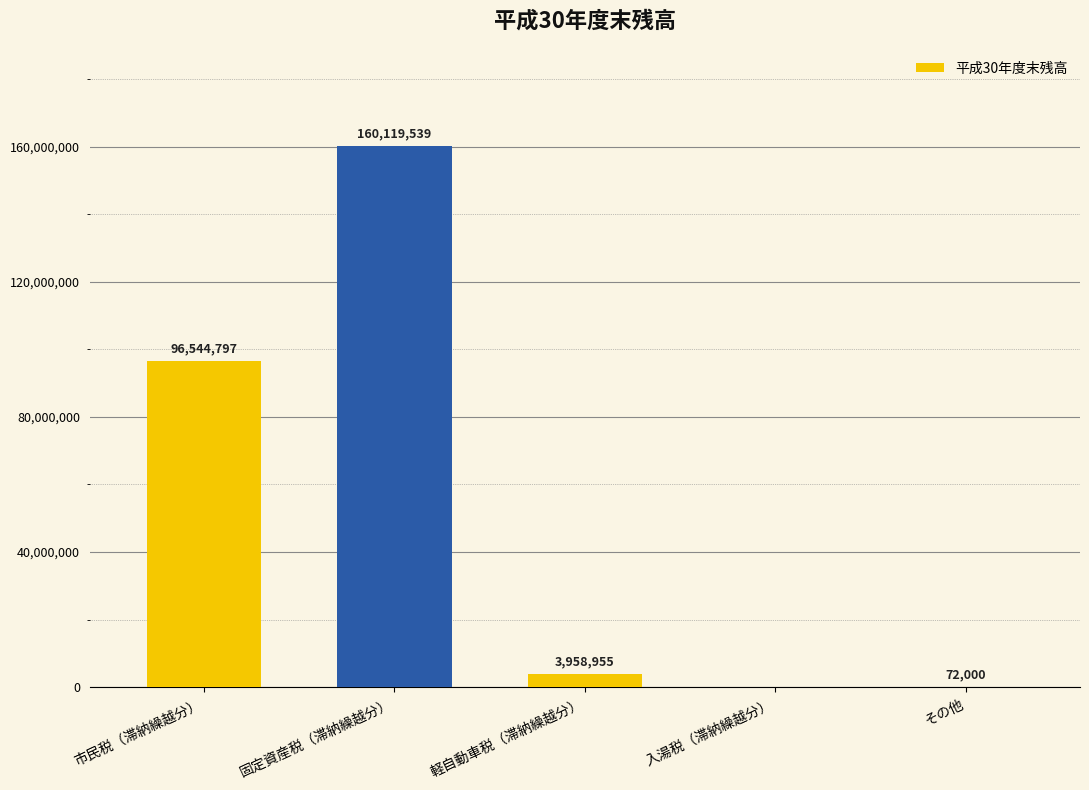

Count the number of data series in this chart.

1